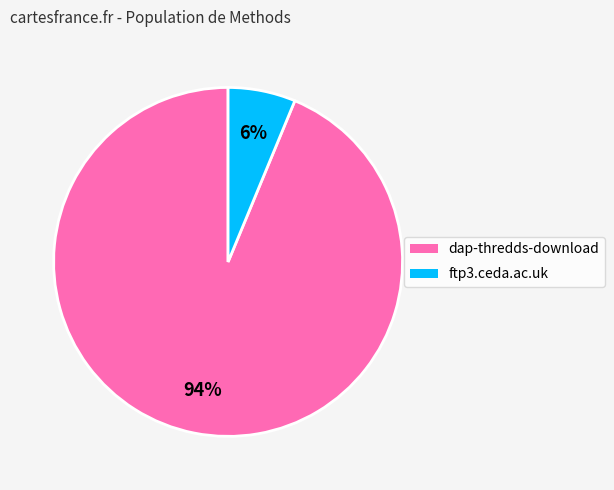

Is it true that dap-thredds-download is 94% of the pie?

True